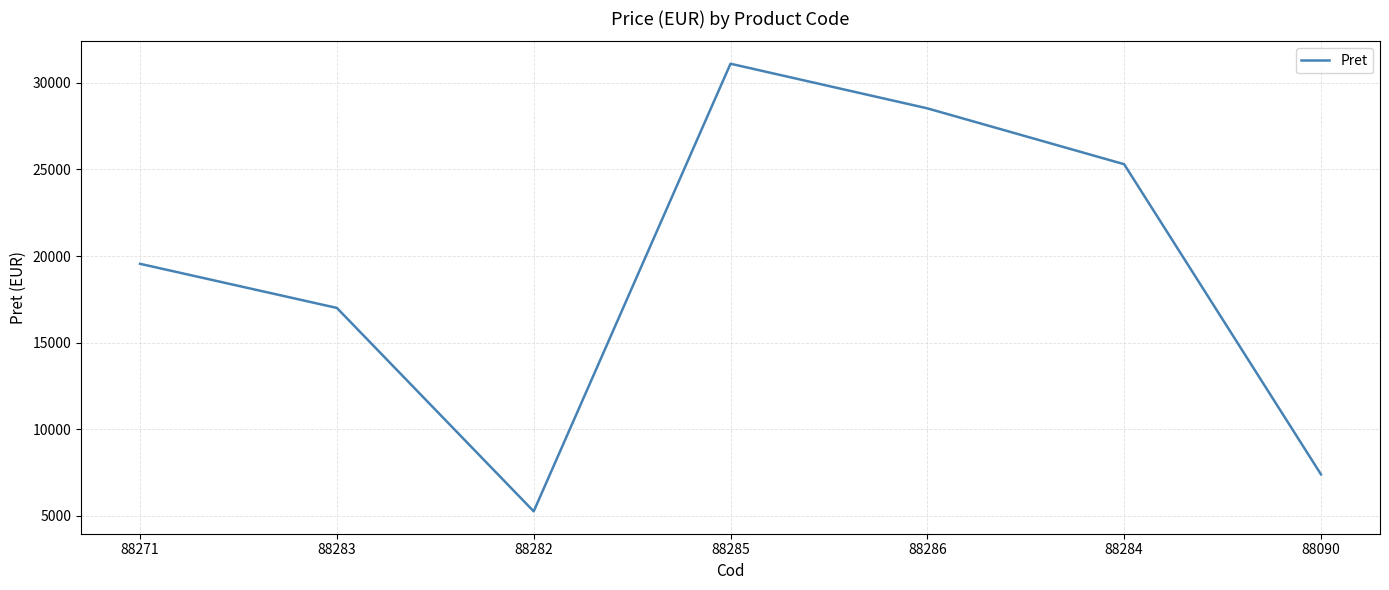

Which label corresponds to the smallest value in the chart?

88282